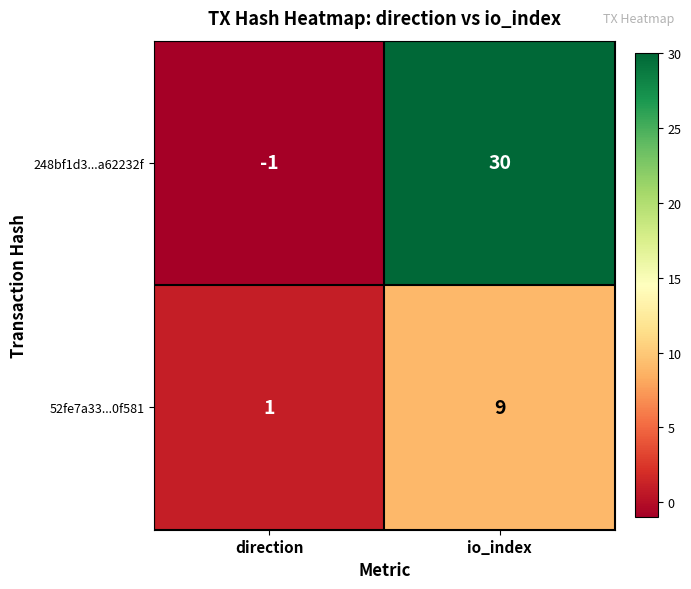

How many data points does each series have?

2